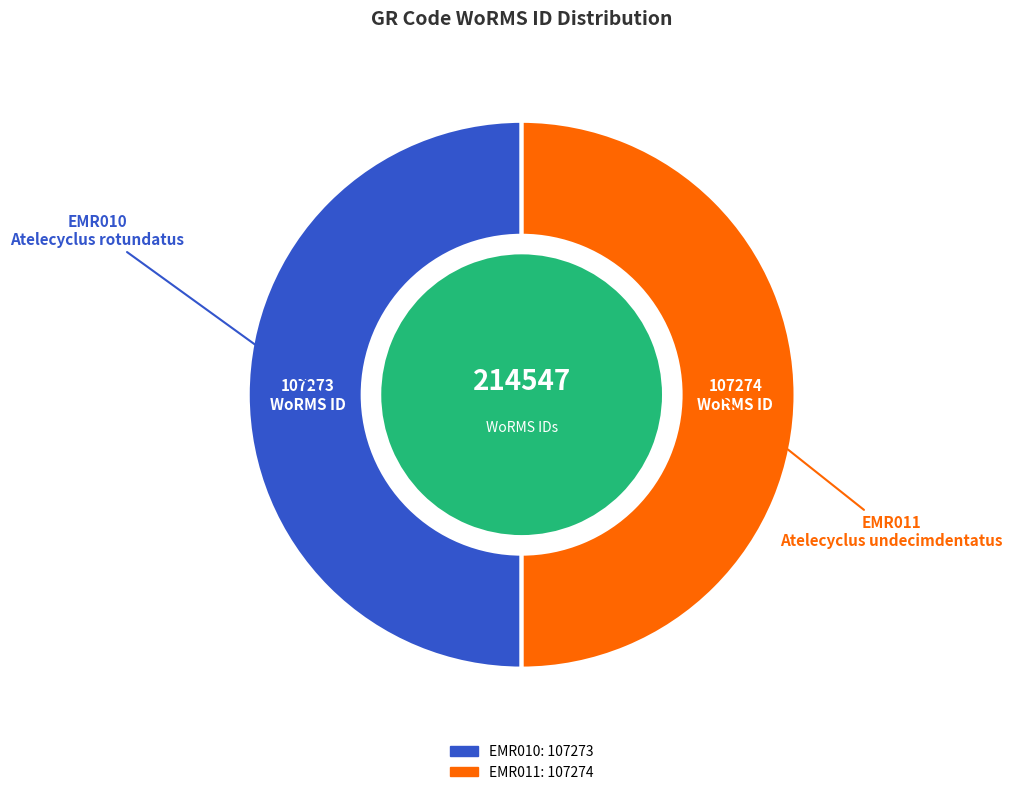

Which slice is the largest?

EMR011